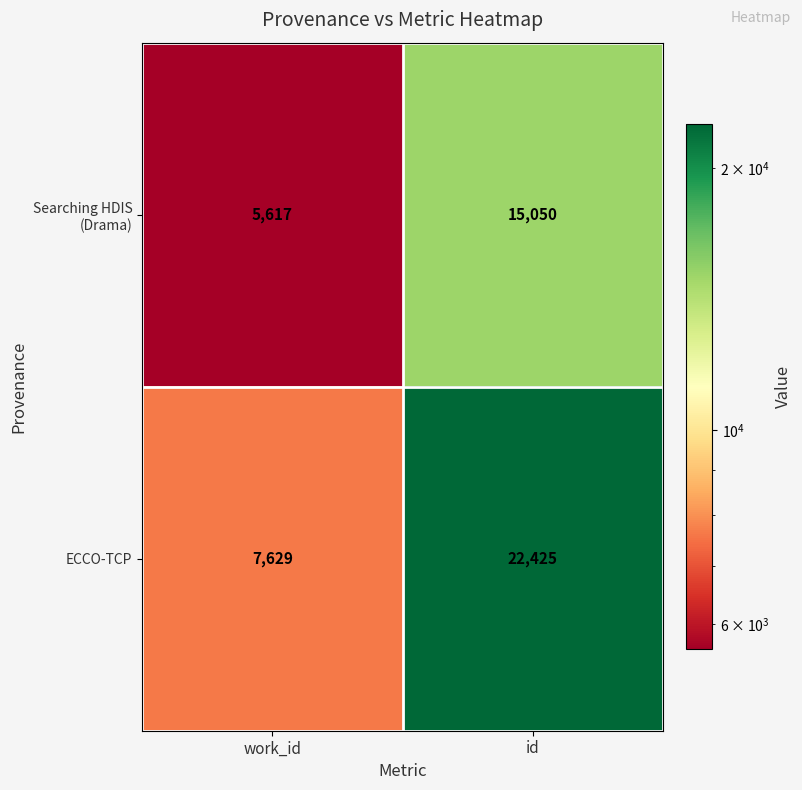

The Searching HDIS (Drama) series shows 9633 at work_id. True or false?

False